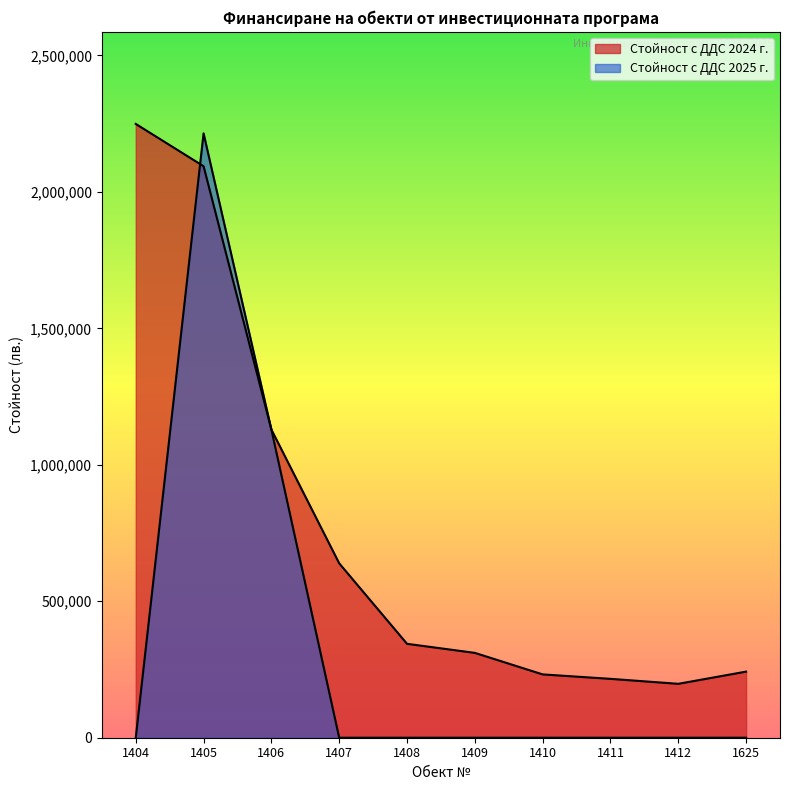

At which category does the chart reach its peak across all series?

1404